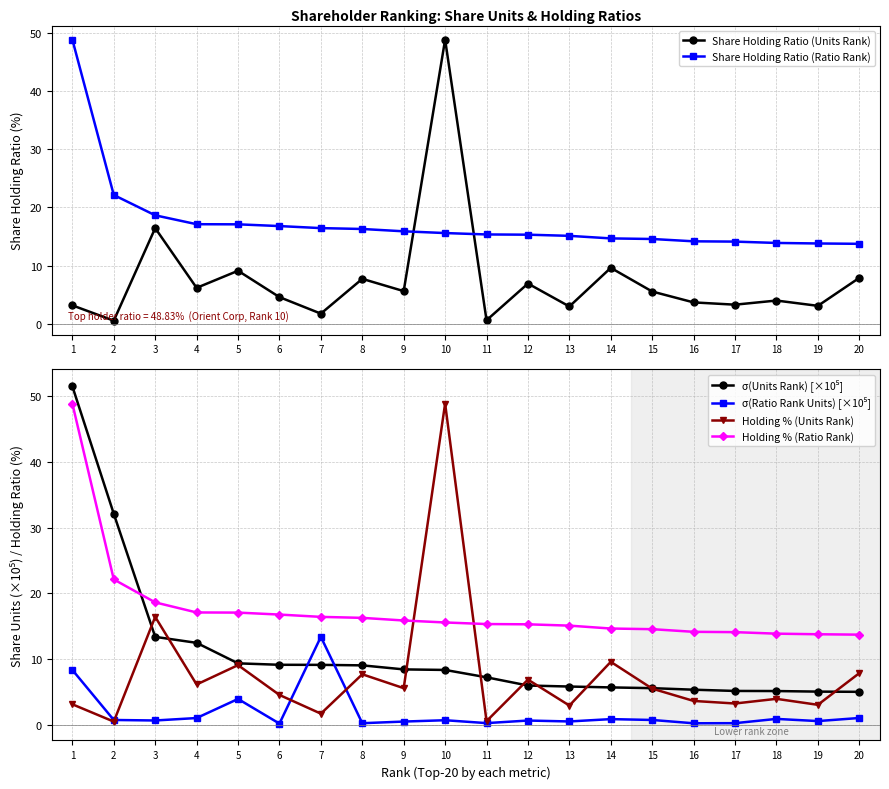

Does the chart have visible grid lines?

Yes